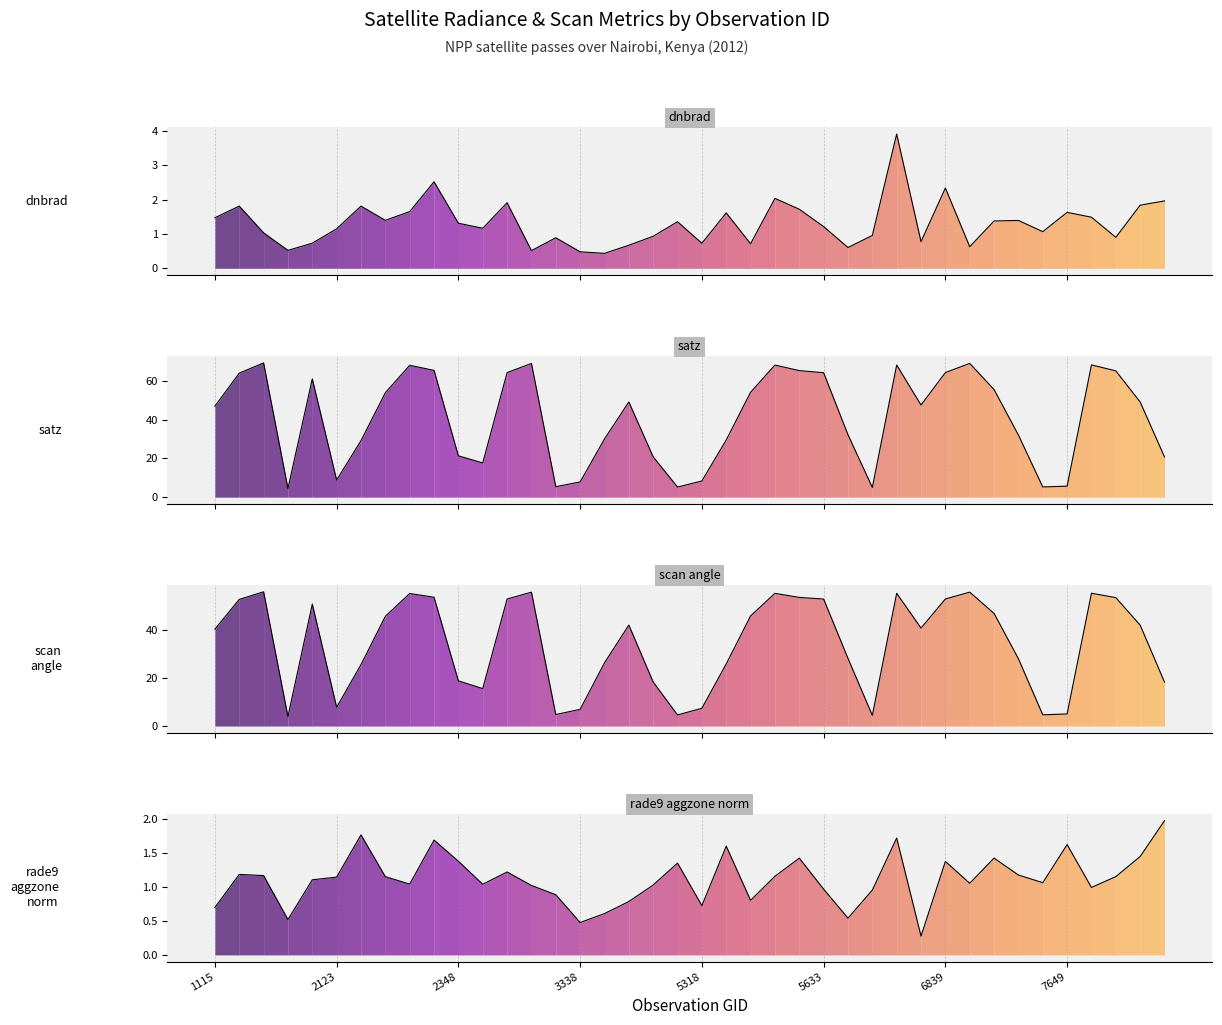

At which category does the chart reach its minimum across all series?

29